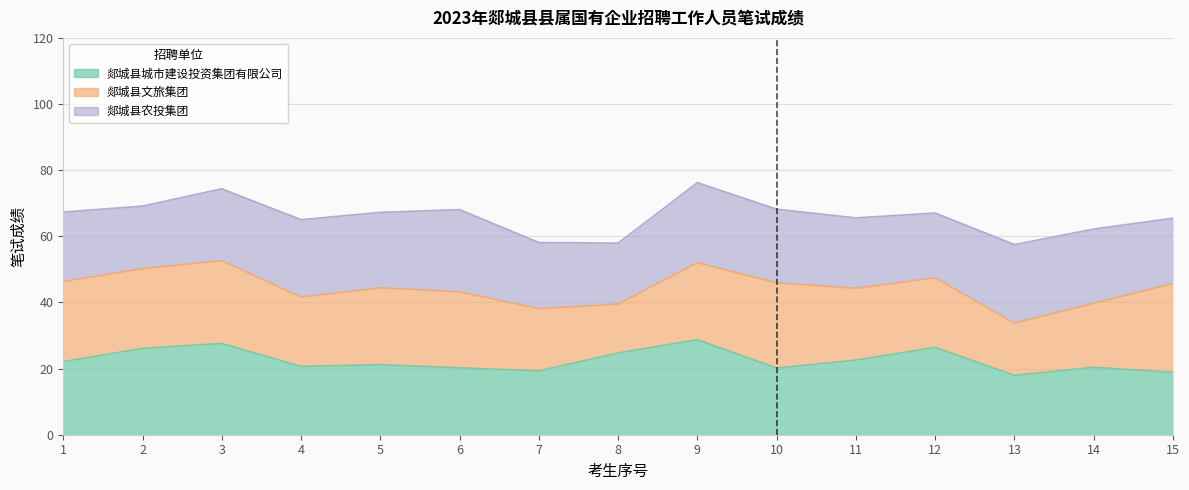

In 郯城县农投集团, how many points are lower than both neighbors (excluding endpoints)?

4